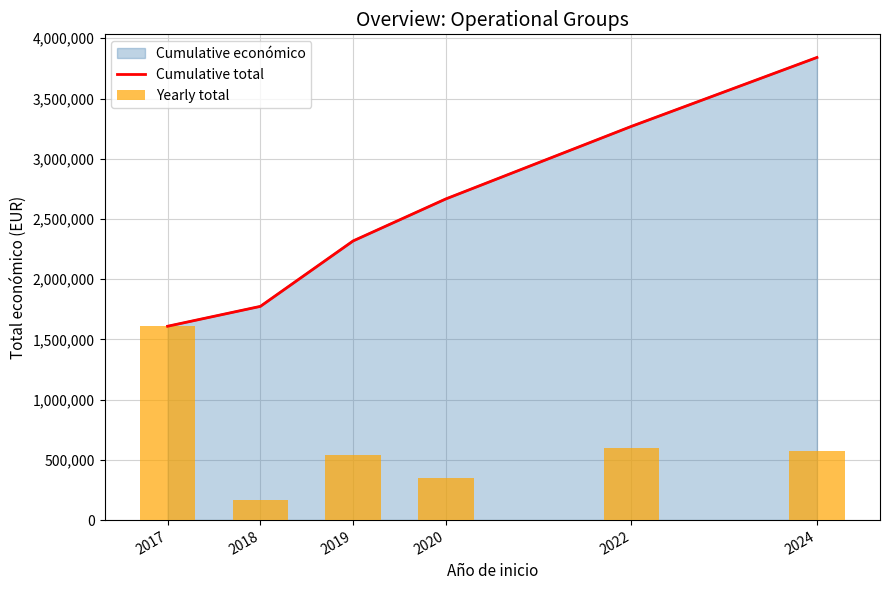

Does the chart contain any negative values?

No